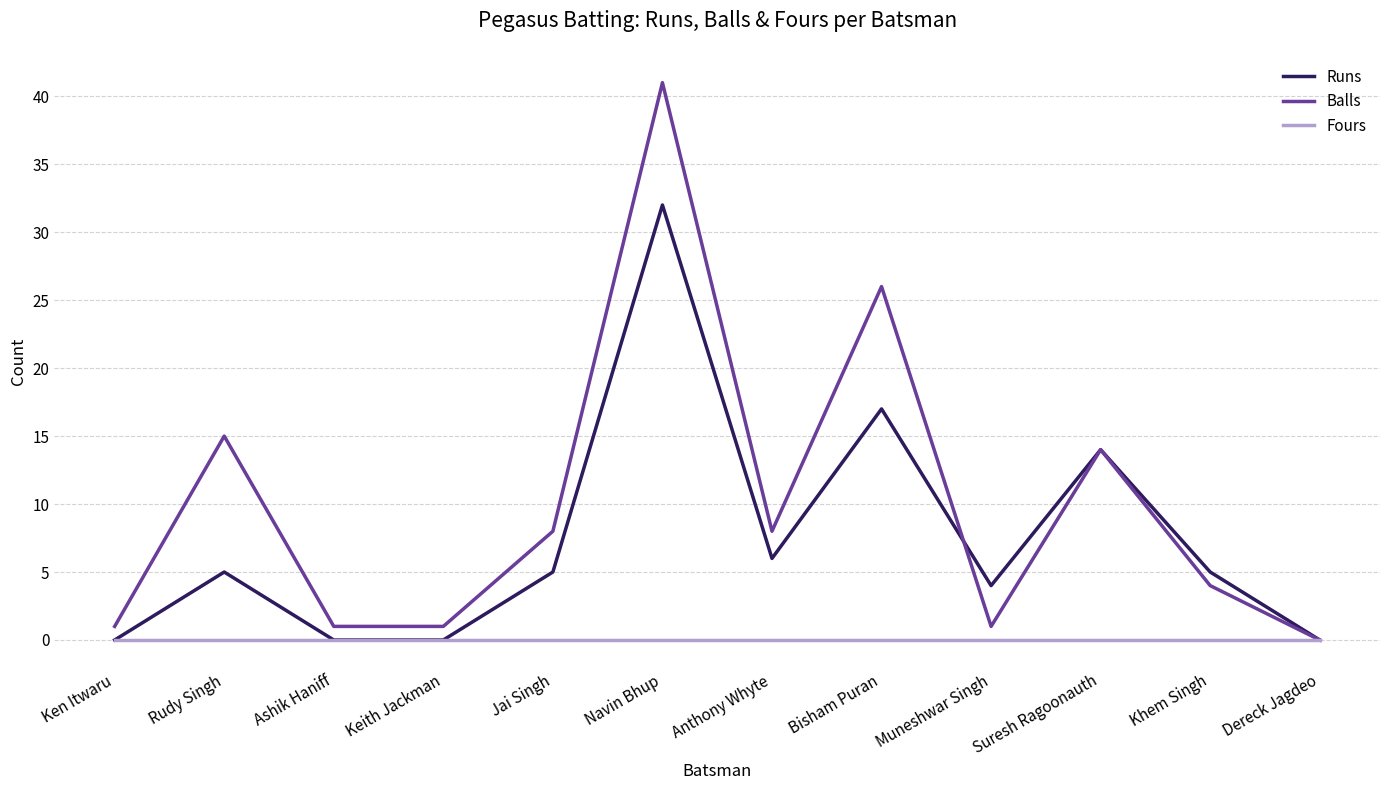

Is it true that Balls equals 1 at Muneshwar Singh?

True